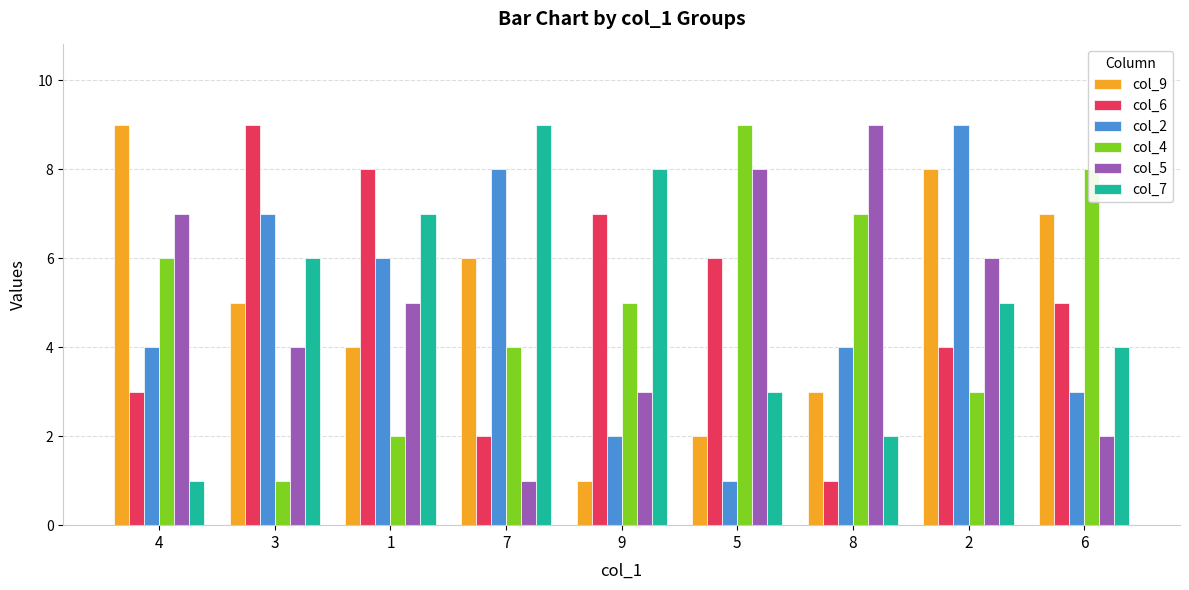

What is the label of the 2nd bar from the right?

2